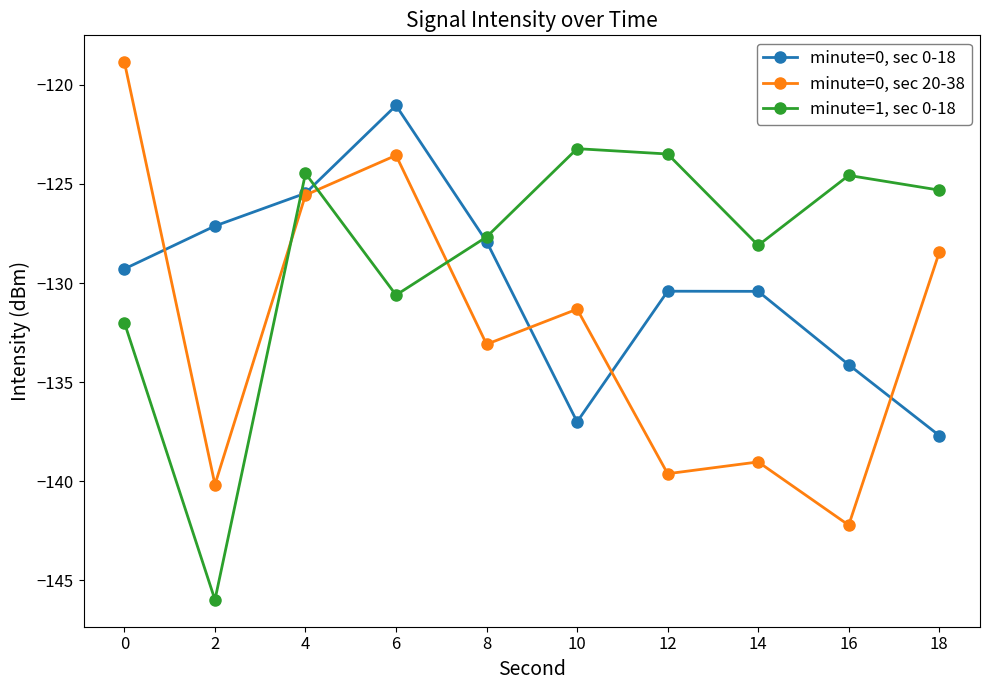

At which label does minute=0, sec 0-18 reach its minimum?

18